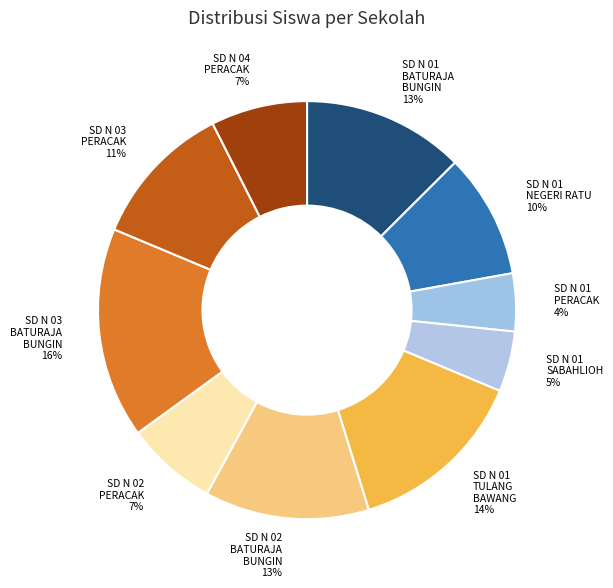

Which category has the smallest portion of the pie?

SD NEGERI 01 PERACAK